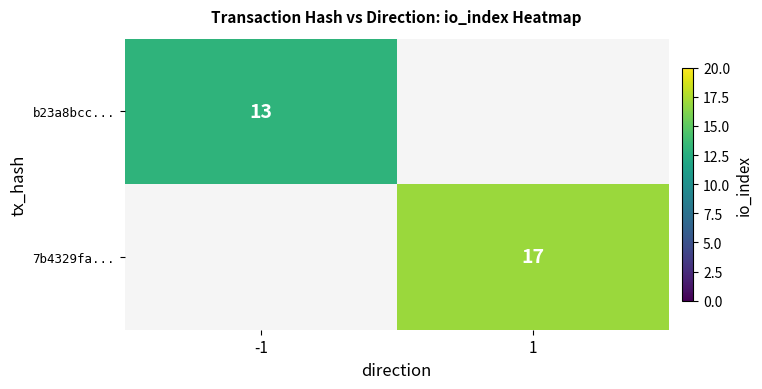

True or false: 7b4329fa... has a value of 17 at 1.

True